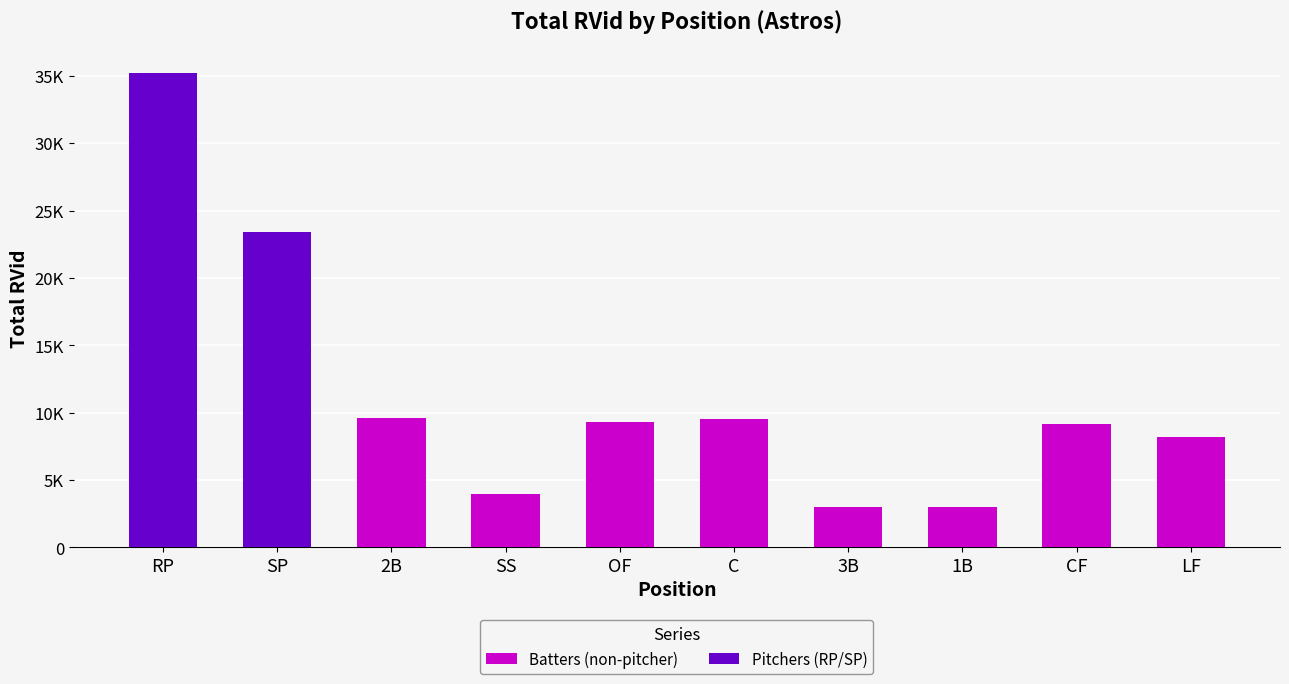

What is the sum of the Pitchers (RP/SP) values at SP and 2B?

23383